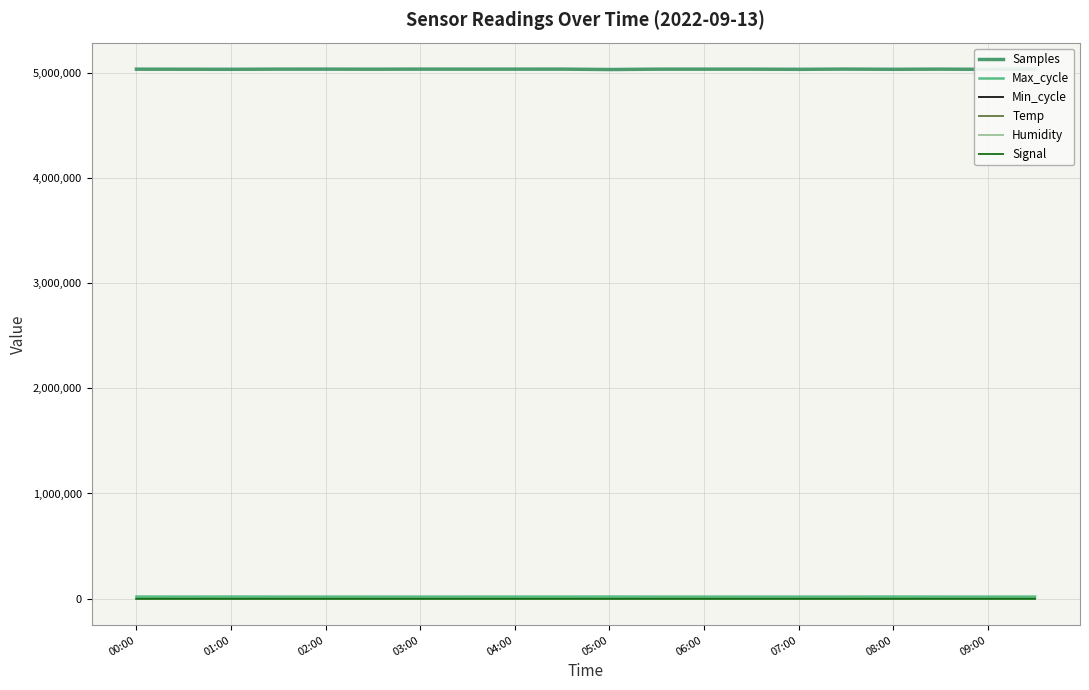

True or false: Samples and Humidity intersect in this chart.

False